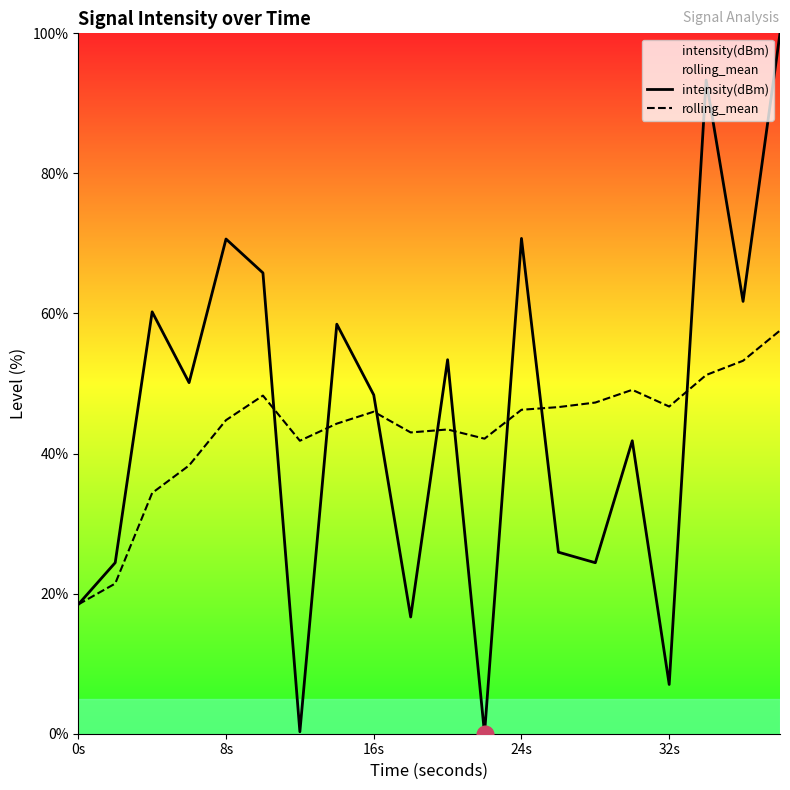

The value of rolling_mean at 0s is 18.5. True or false?

True